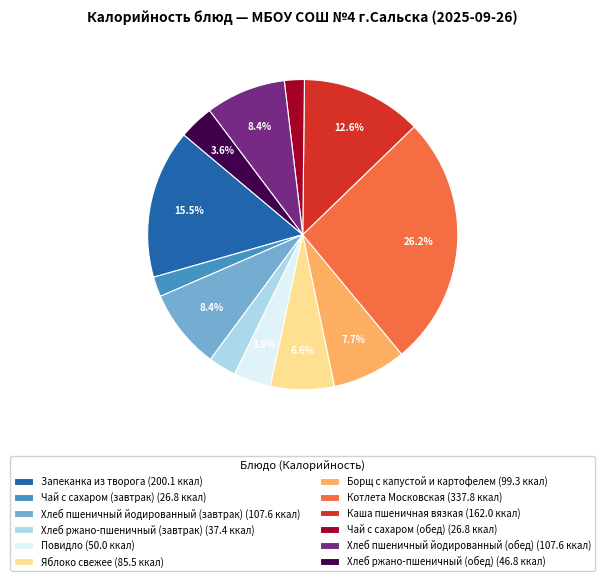

Is the sum of Каша пшеничная вязкая and Хлеб ржано-пшеничный (завтрак) greater than half?

No